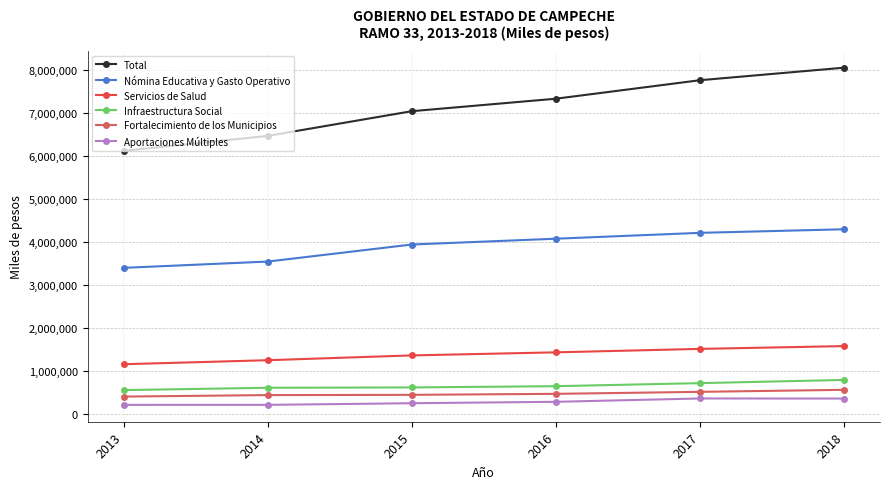

What is the smallest value displayed?

205553